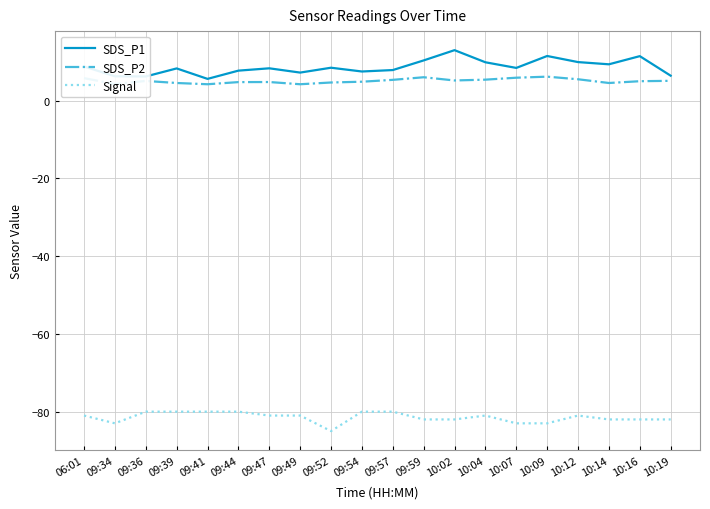

What position from the right is 10:19?

1